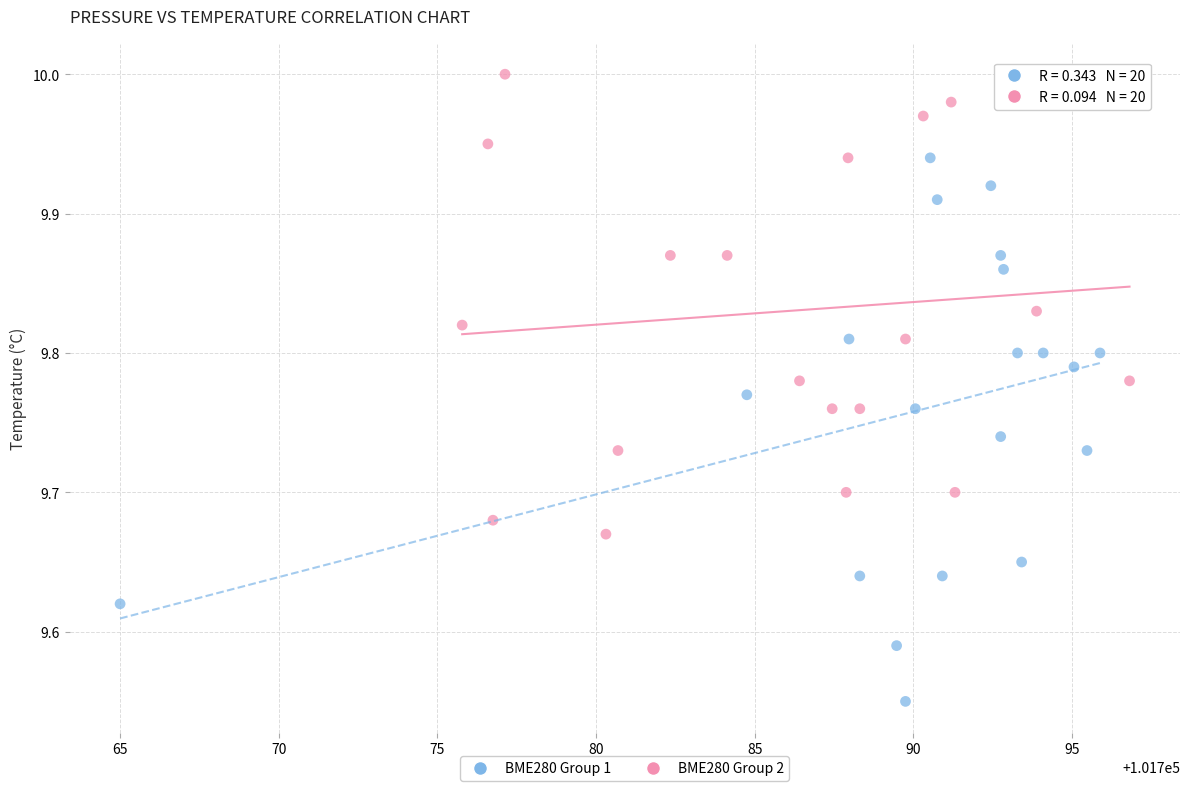

Which series has the widest spread of Y values?

BME280 Group 1